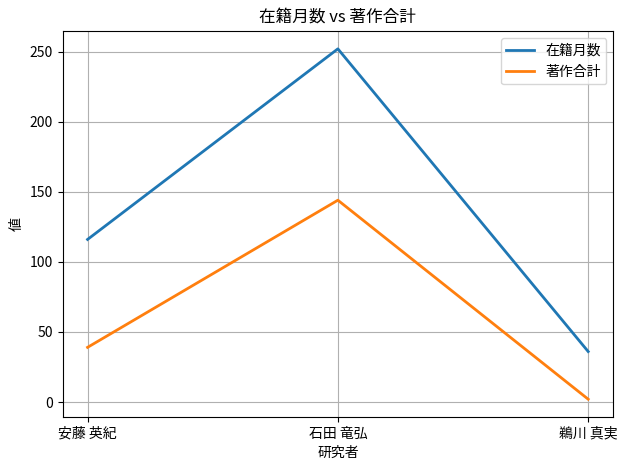

What position from the right is 石田 竜弘?

2